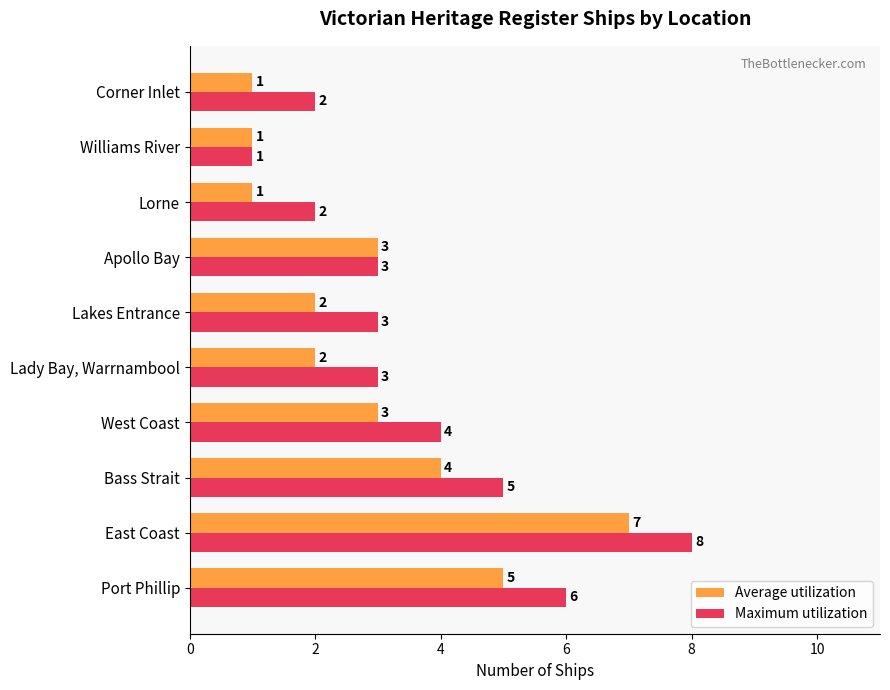

What is the average value of the Maximum utilization series?

4